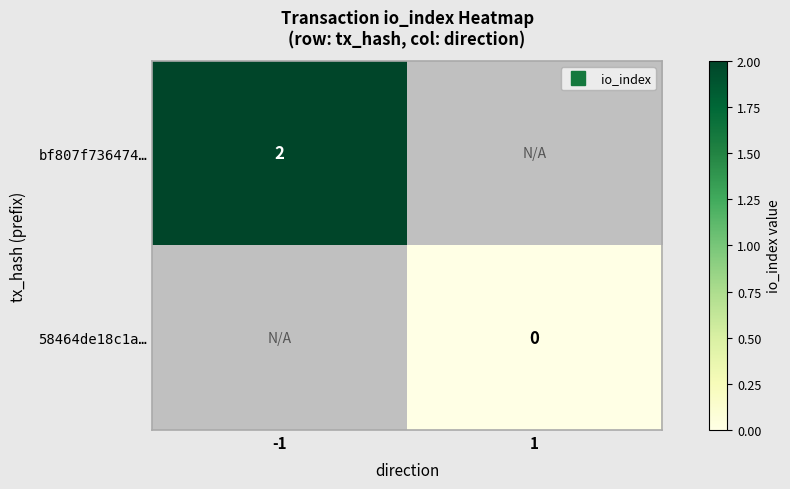

How many series are shown in this chart?

2